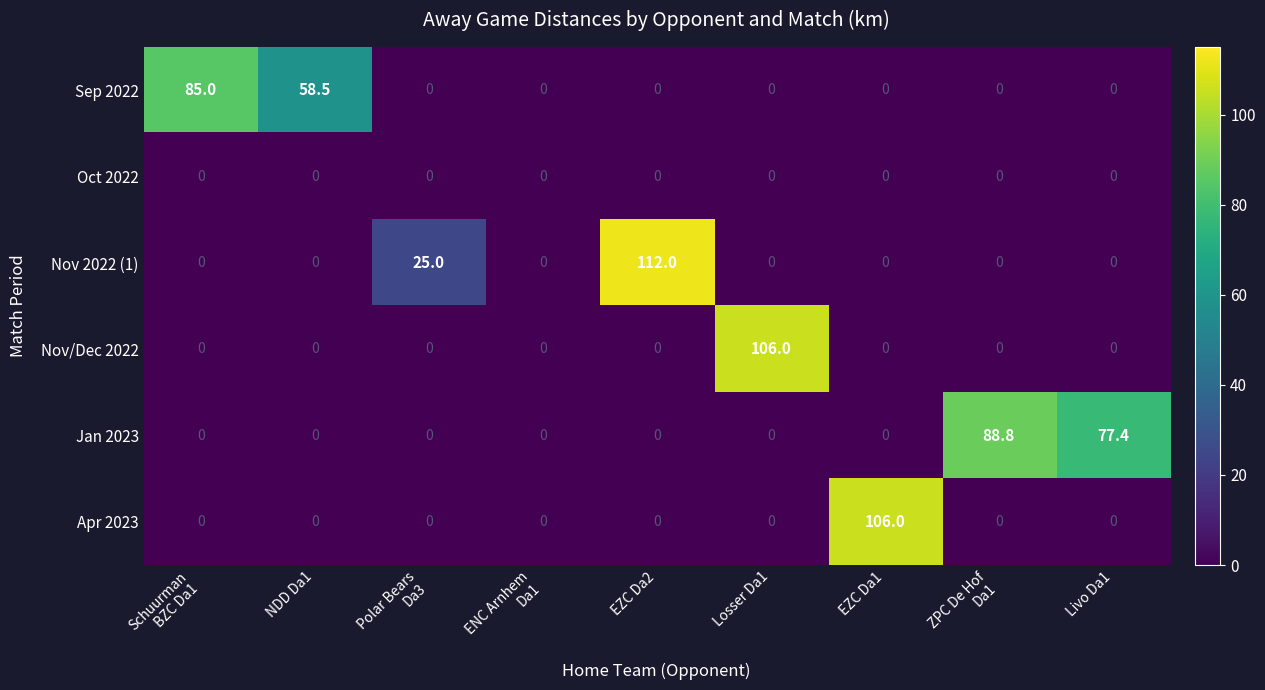

What is the sum of all Sep 2022 values?

143.5